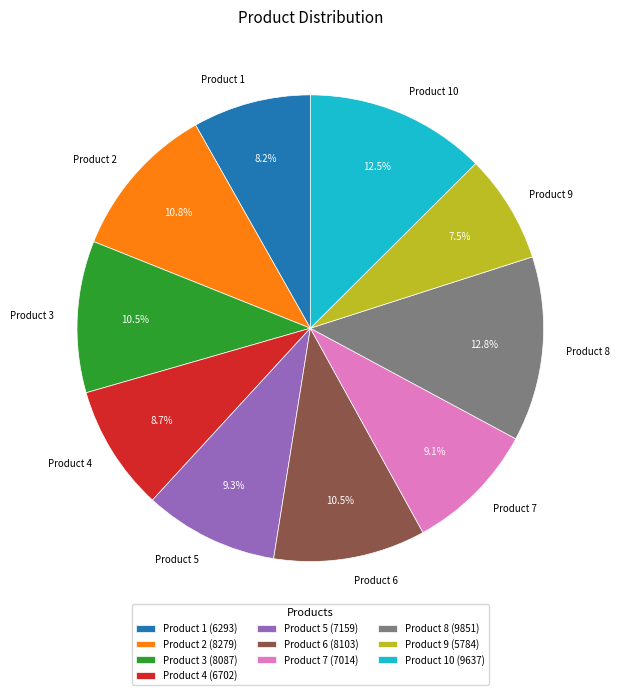

Which has a higher value, Product 5 or Product 3?

Product 3